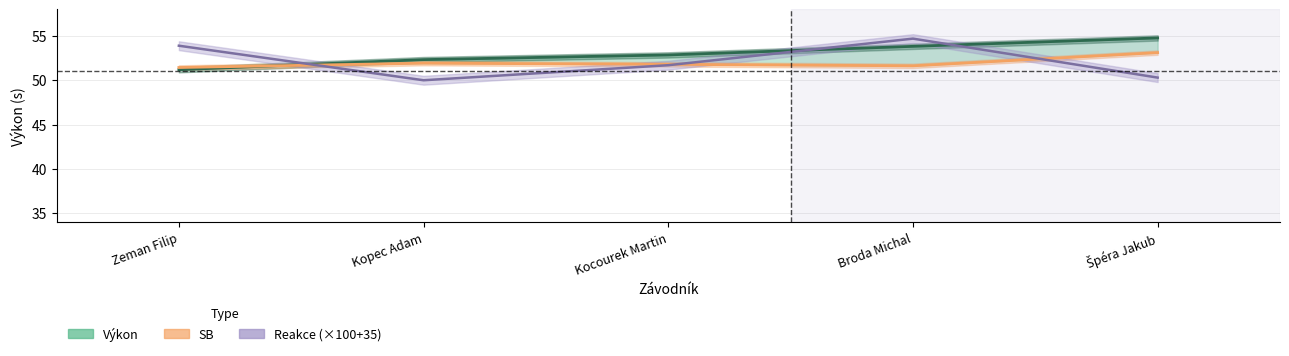

The Výkon series shows 52.9 at Kocourek Martin. True or false?

True